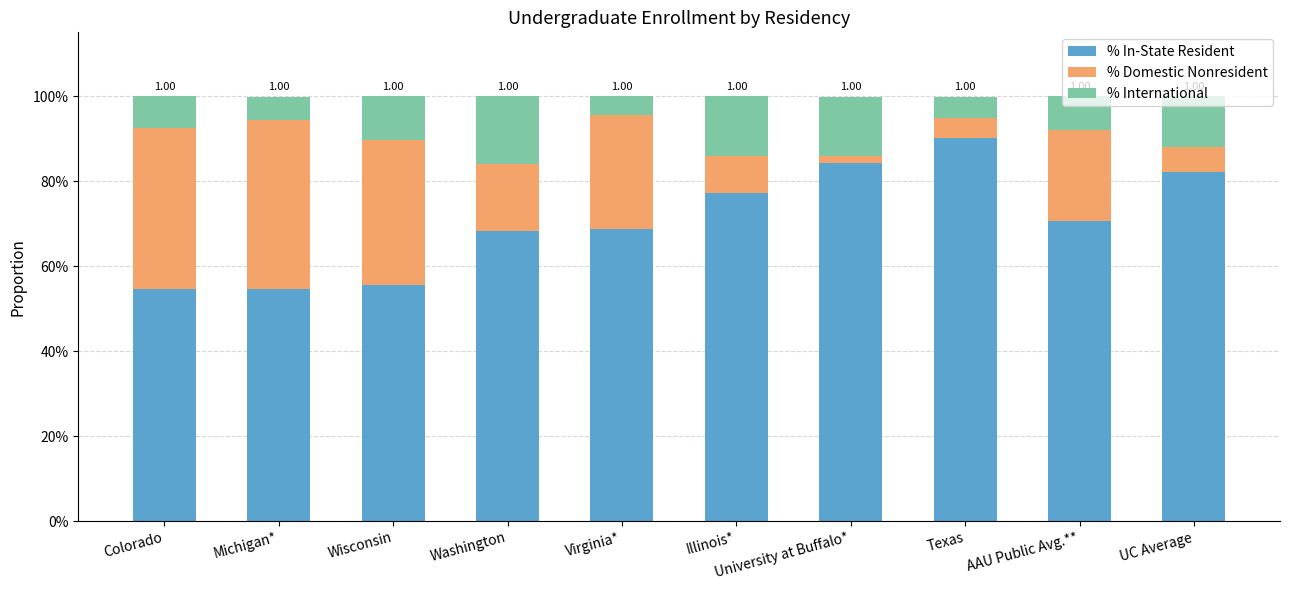

What are all the series names shown in the legend?

% In-State Resident, % Domestic Nonresident, % International